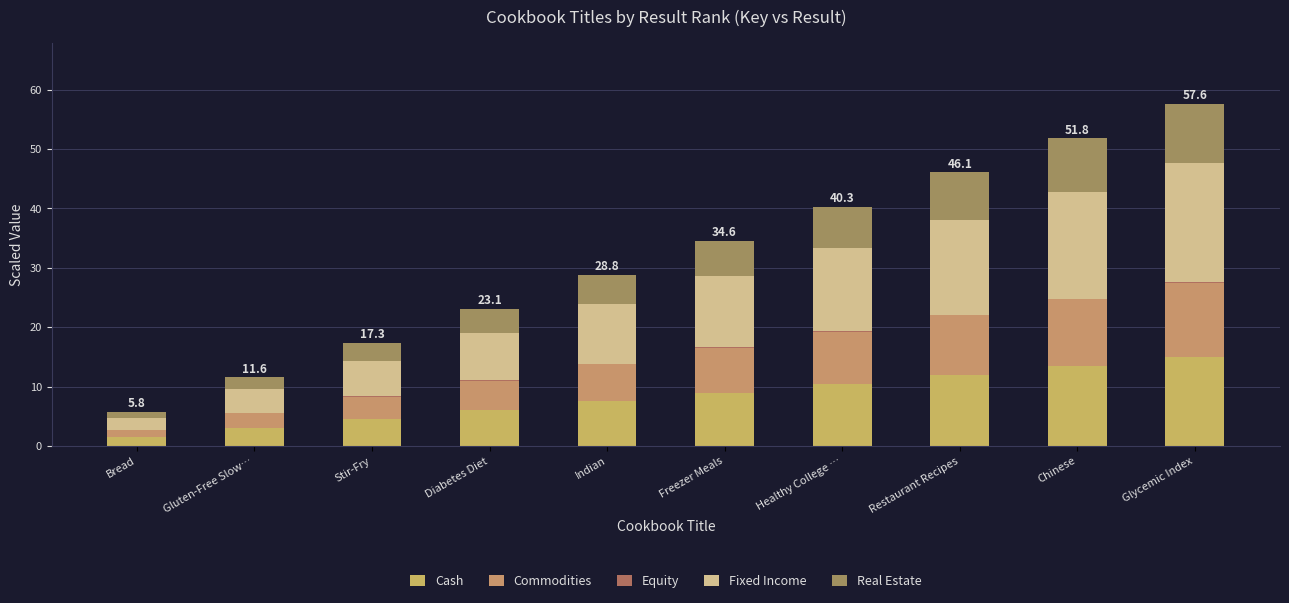

What is the difference between the maximum and minimum values in the Cash series?

13.5